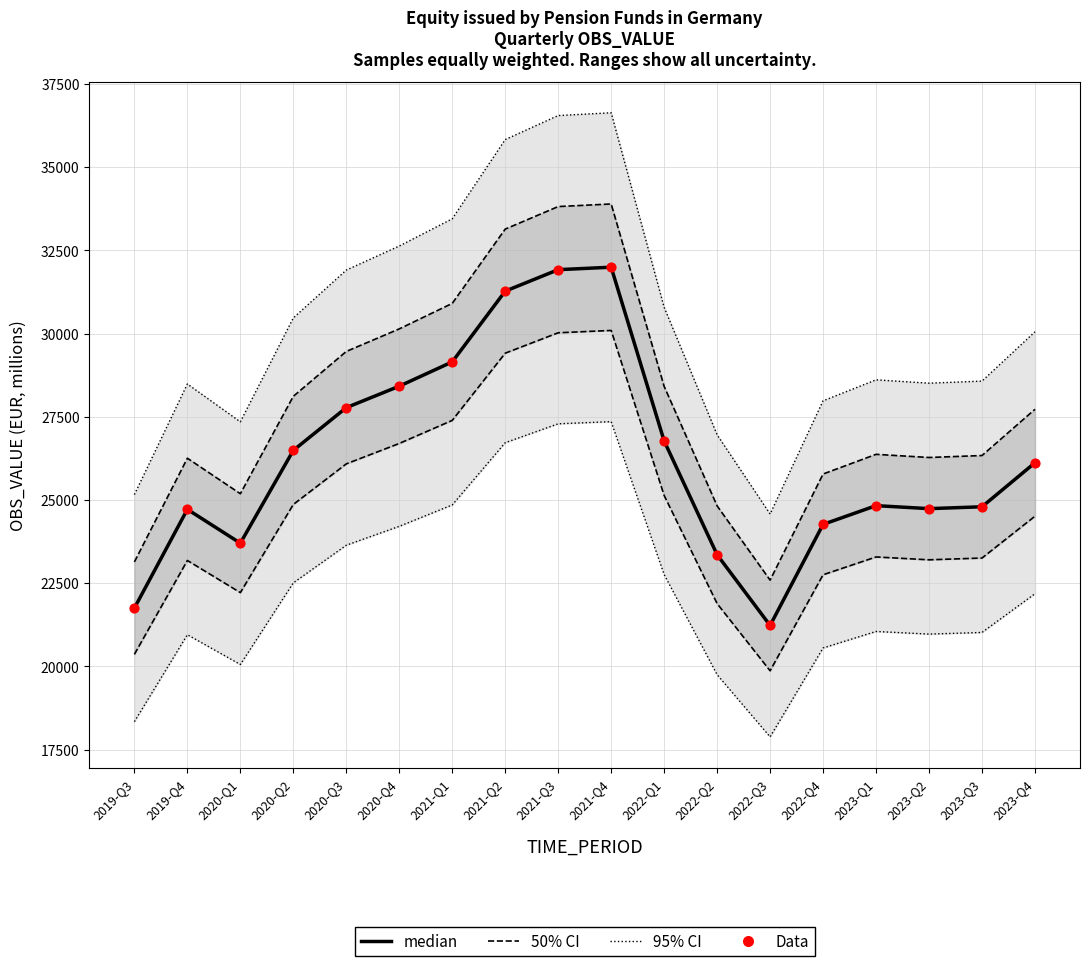

Which series has the largest Y range (max minus min)?

95% CI